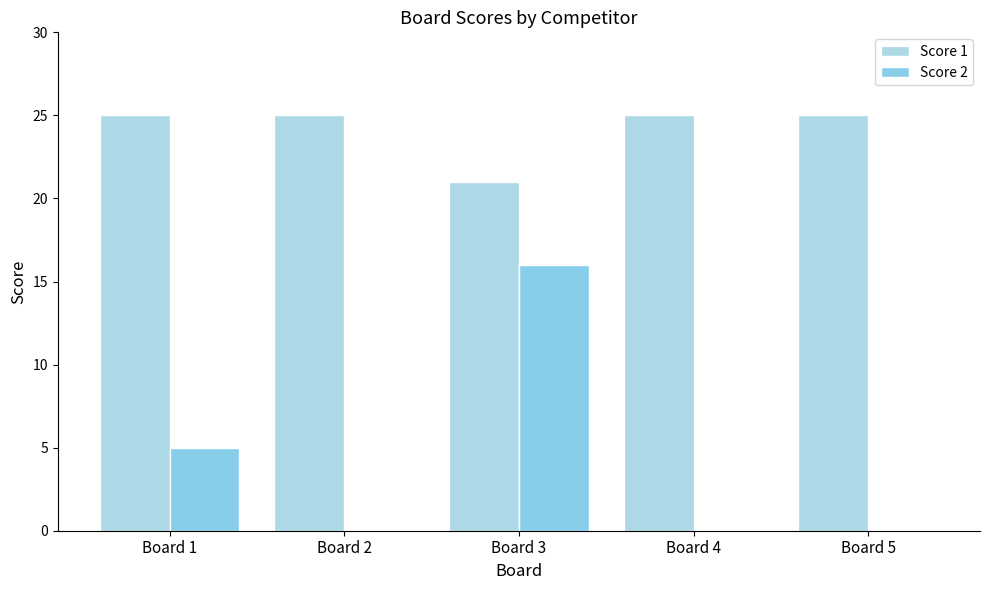

Does the chart contain stacked bars?

No